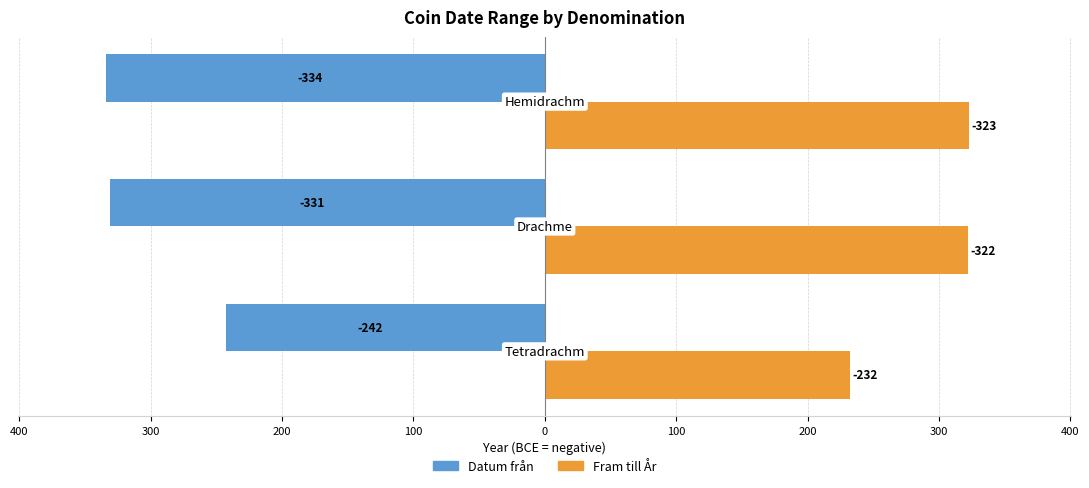

What are all the series names shown in the legend?

Datum från, Fram till År